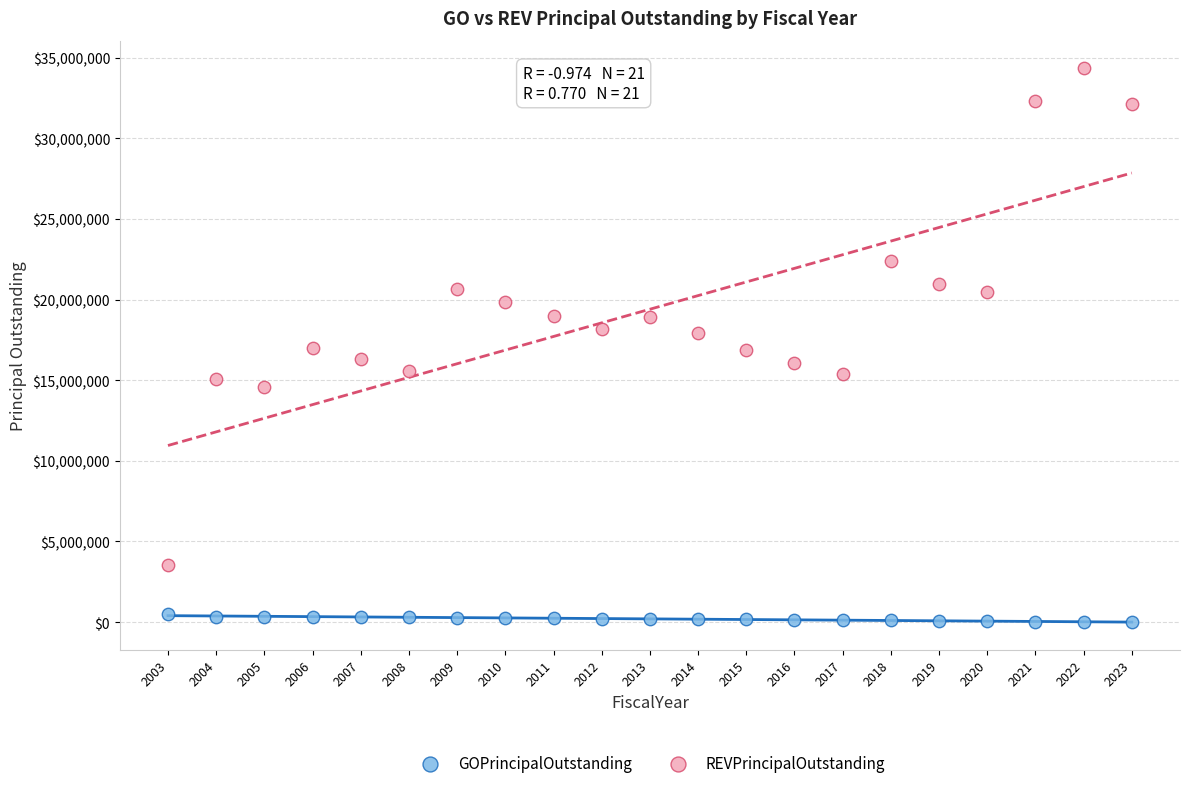

Which series has the widest spread of Y values?

REVPrincipalOutstanding